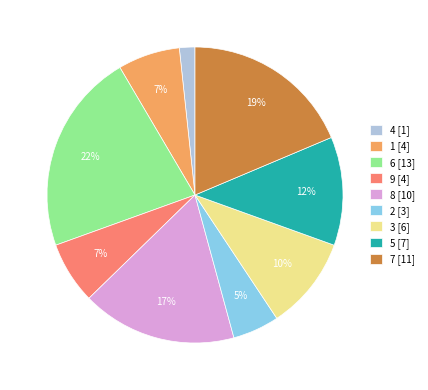

Is there any slice that represents more than half of the pie?

No